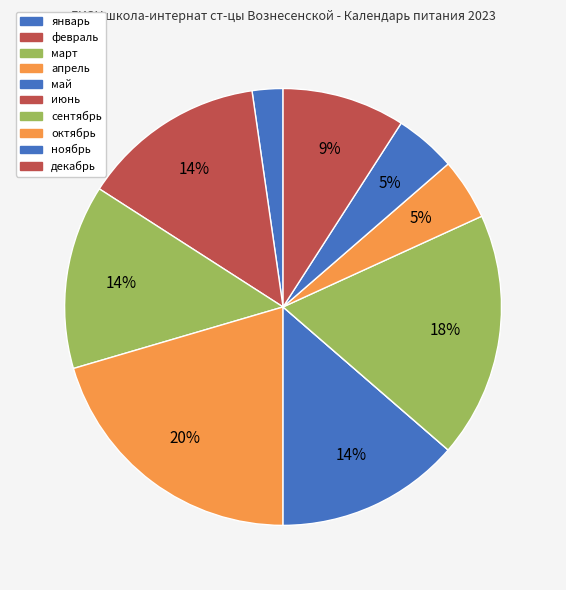

To the nearest percent, what percentage of the pie is май?

14%